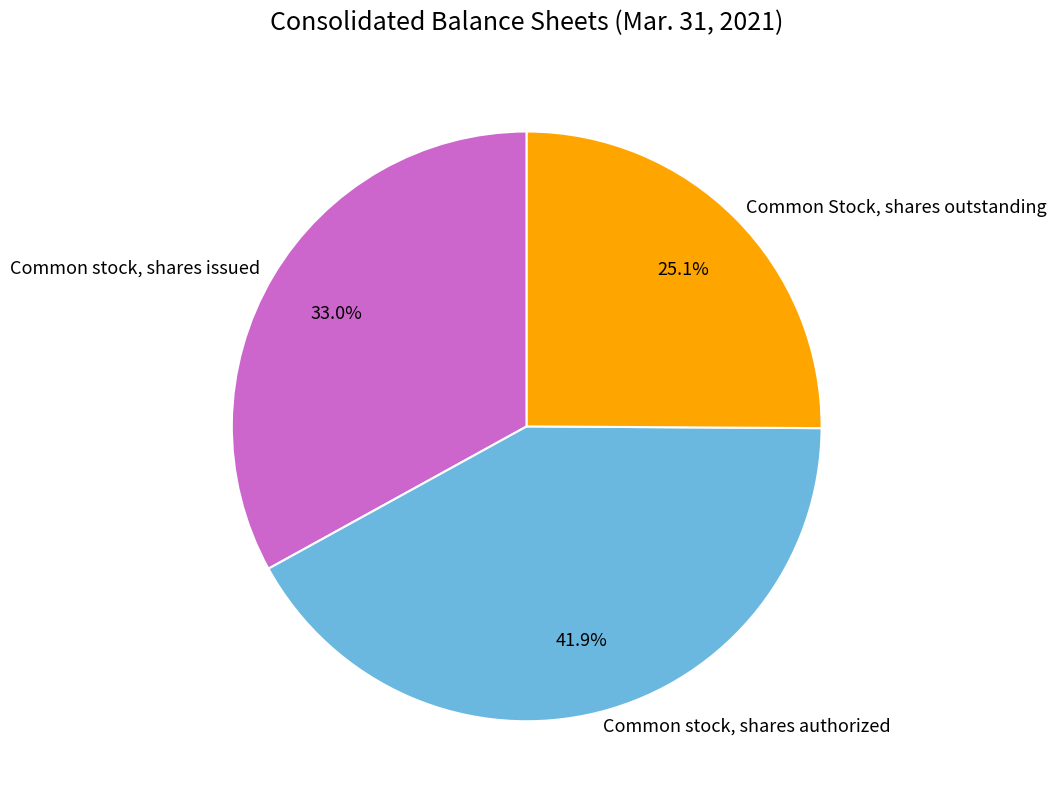

Is it true that Common stock, shares issued is 33% of the pie?

True